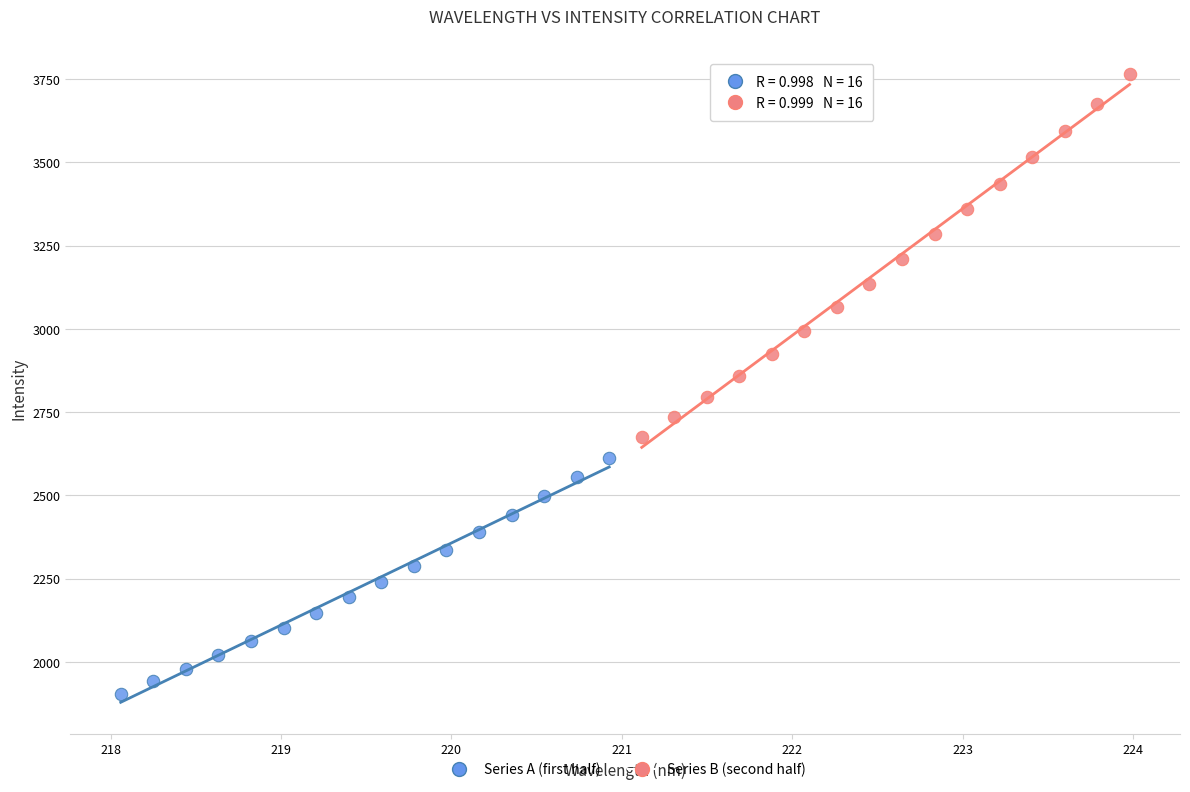

Which series has the widest spread of Y values?

Series B (second half)